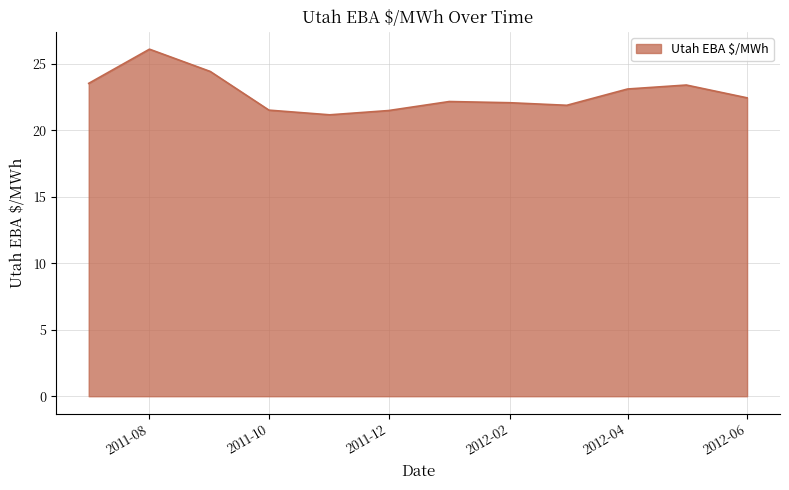

What is the smallest value displayed?

21.2